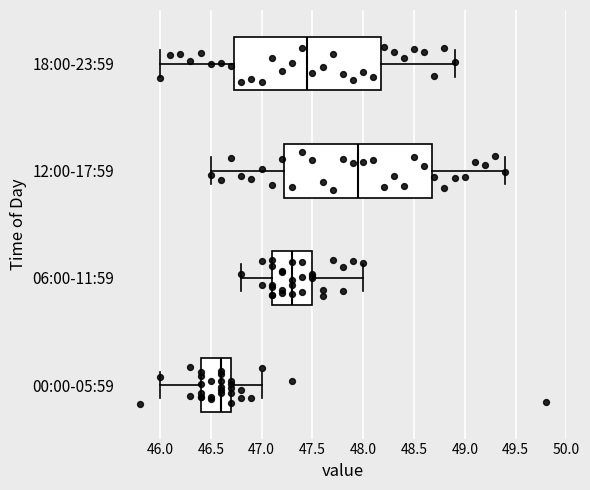

Reading bottom to top, read every box against the x-axis: the position of its median line, the range the box covers, and the ends of its whiskers. The values are not printed on the chart, so give them approximately, as read against the axis.

00:00-05:59: median 46.60, box 46.40 to 46.70, whiskers 46.00 to 47.00
06:00-11:59: median 47.30, box 47.10 to 47.50, whiskers 46.80 to 48.00
12:00-17:59: median 47.95, box 47.25 to 48.70, whiskers 46.50 to 49.40
18:00-23:59: median 47.45, box 46.75 to 48.20, whiskers 46.00 to 48.90